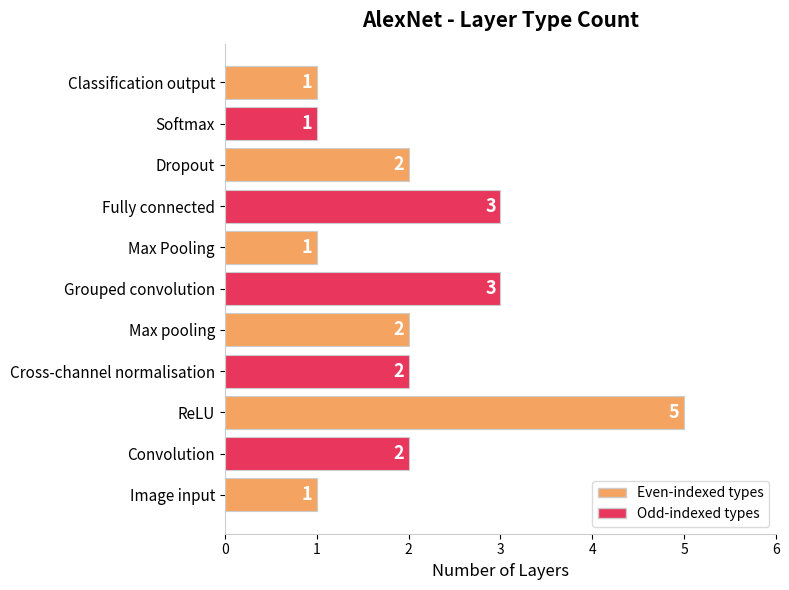

Does the chart contain any negative values?

No